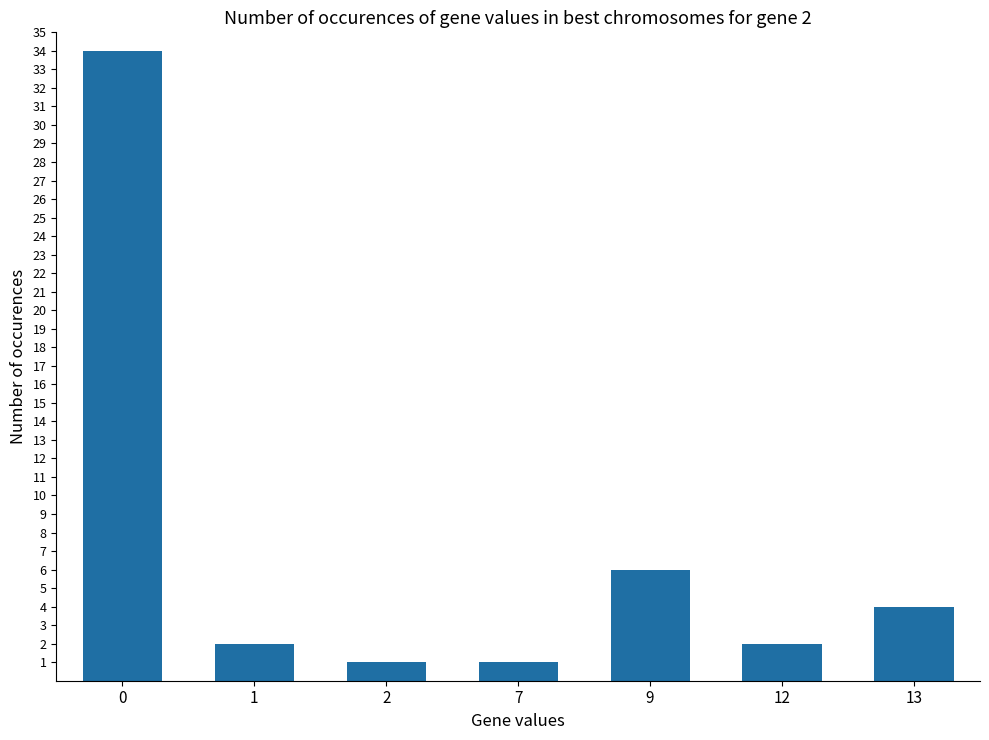

What is the greatest value displayed?

34